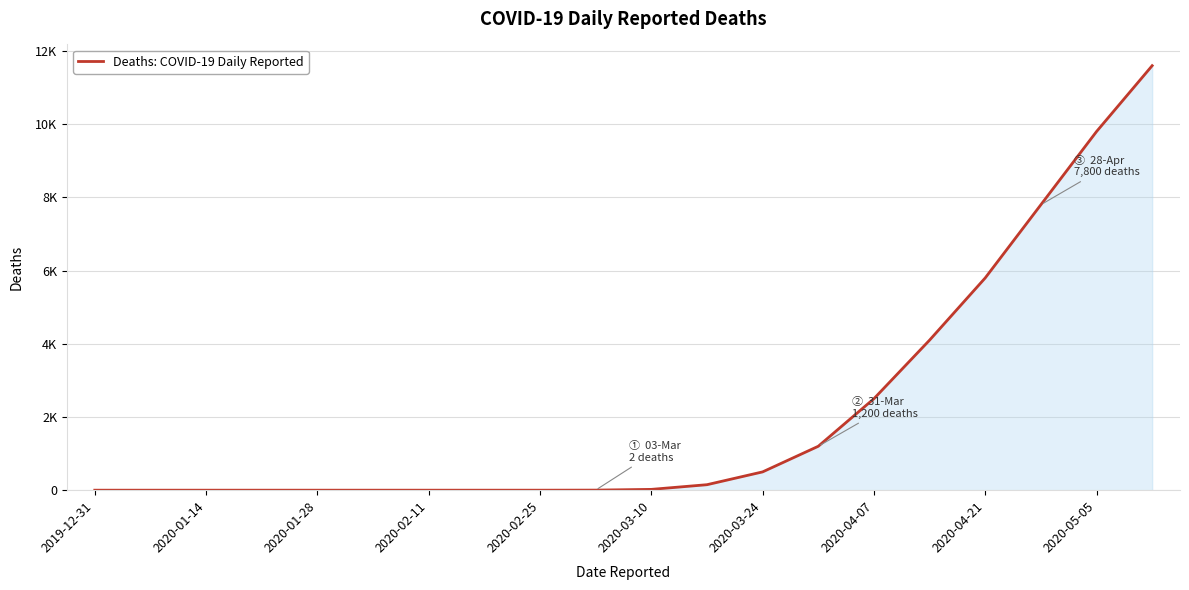

What is the difference between the maximum and second lowest values?

11600